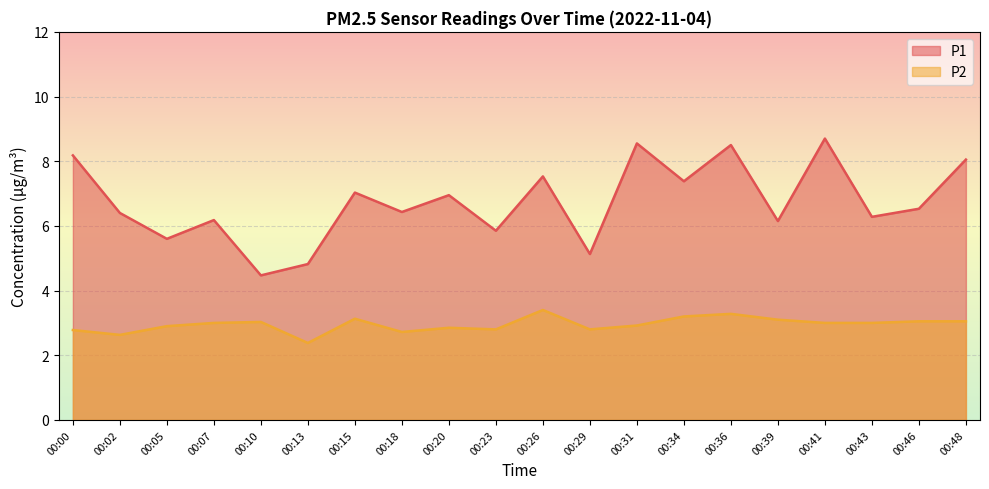

Where is the first local maximum for P1?

00:07